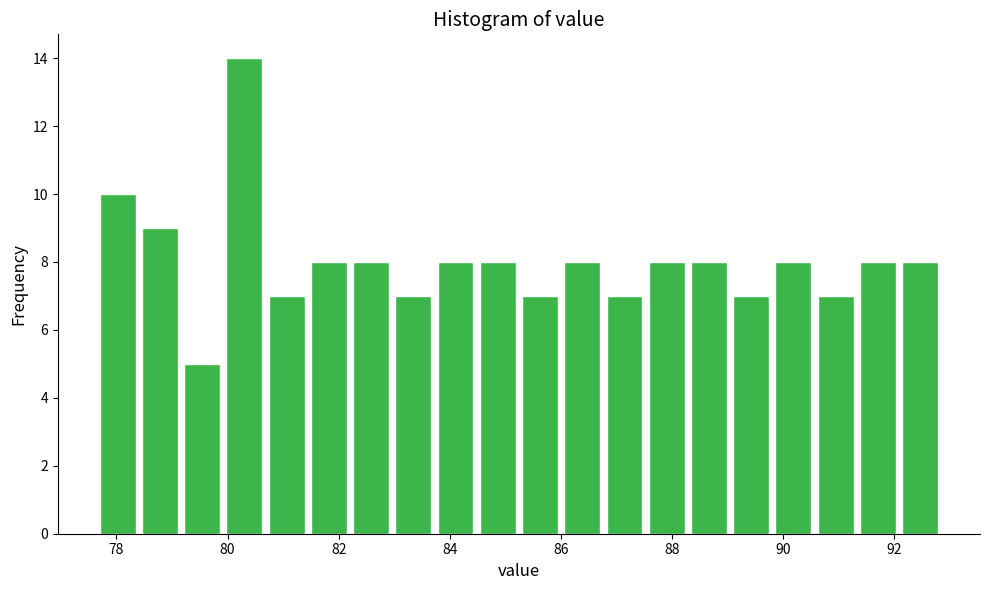

Around what value on the x-axis is the tallest bar? Give the approximate position of its centre, as read against the axis.

80.4